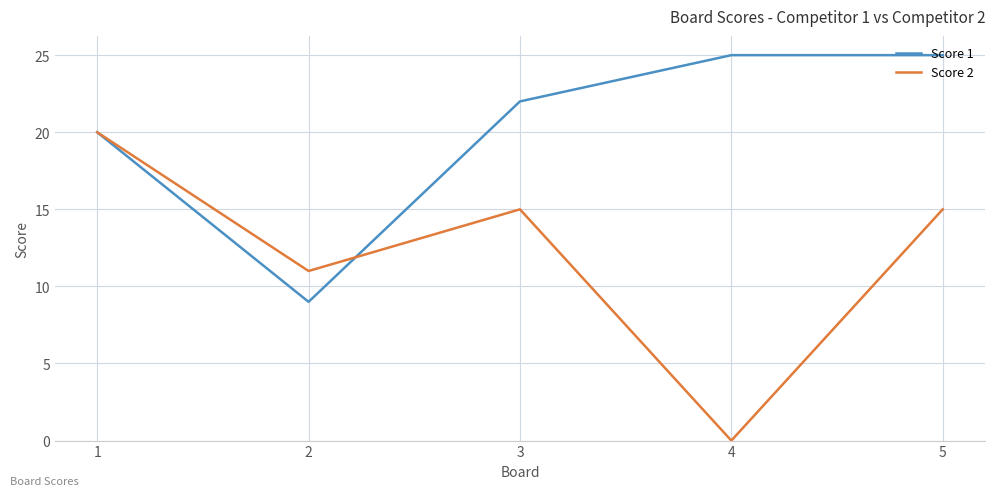

Rank the series by their average value, from highest to lowest.

Score 1, Score 2